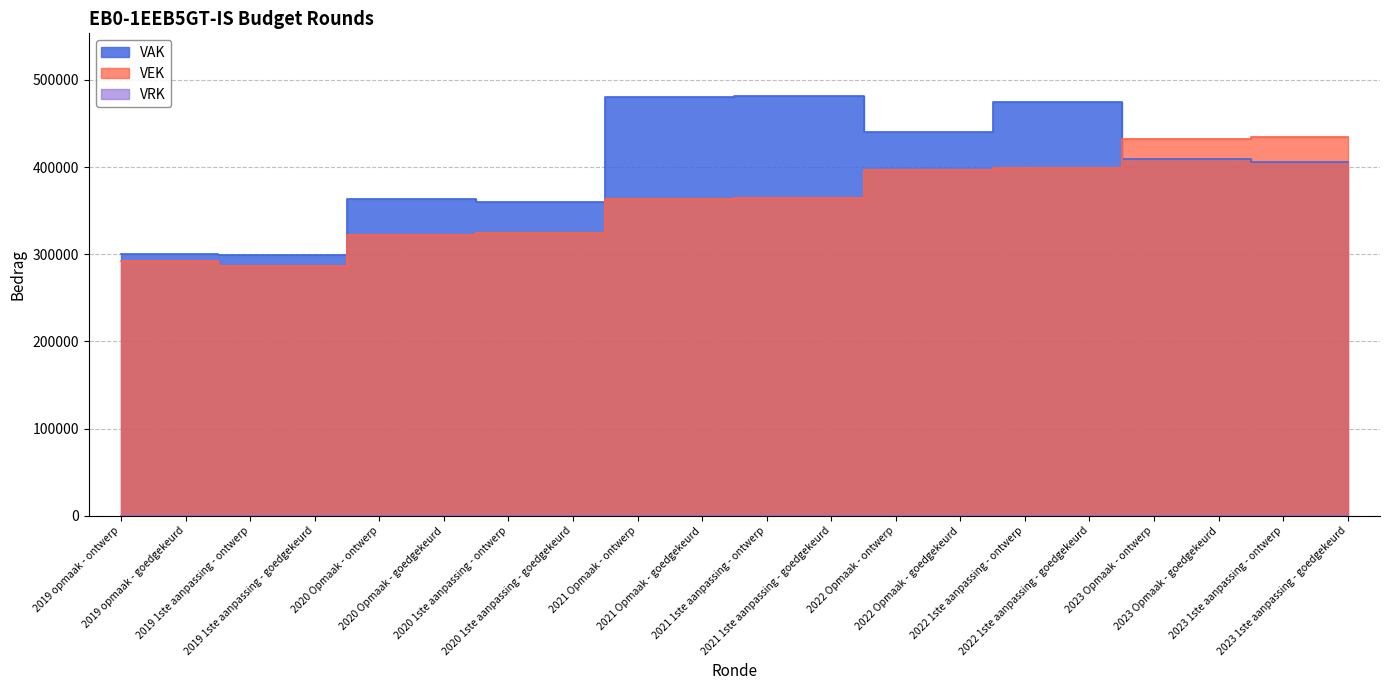

List the series in order of their peak value, lowest first.

VEK, VAK